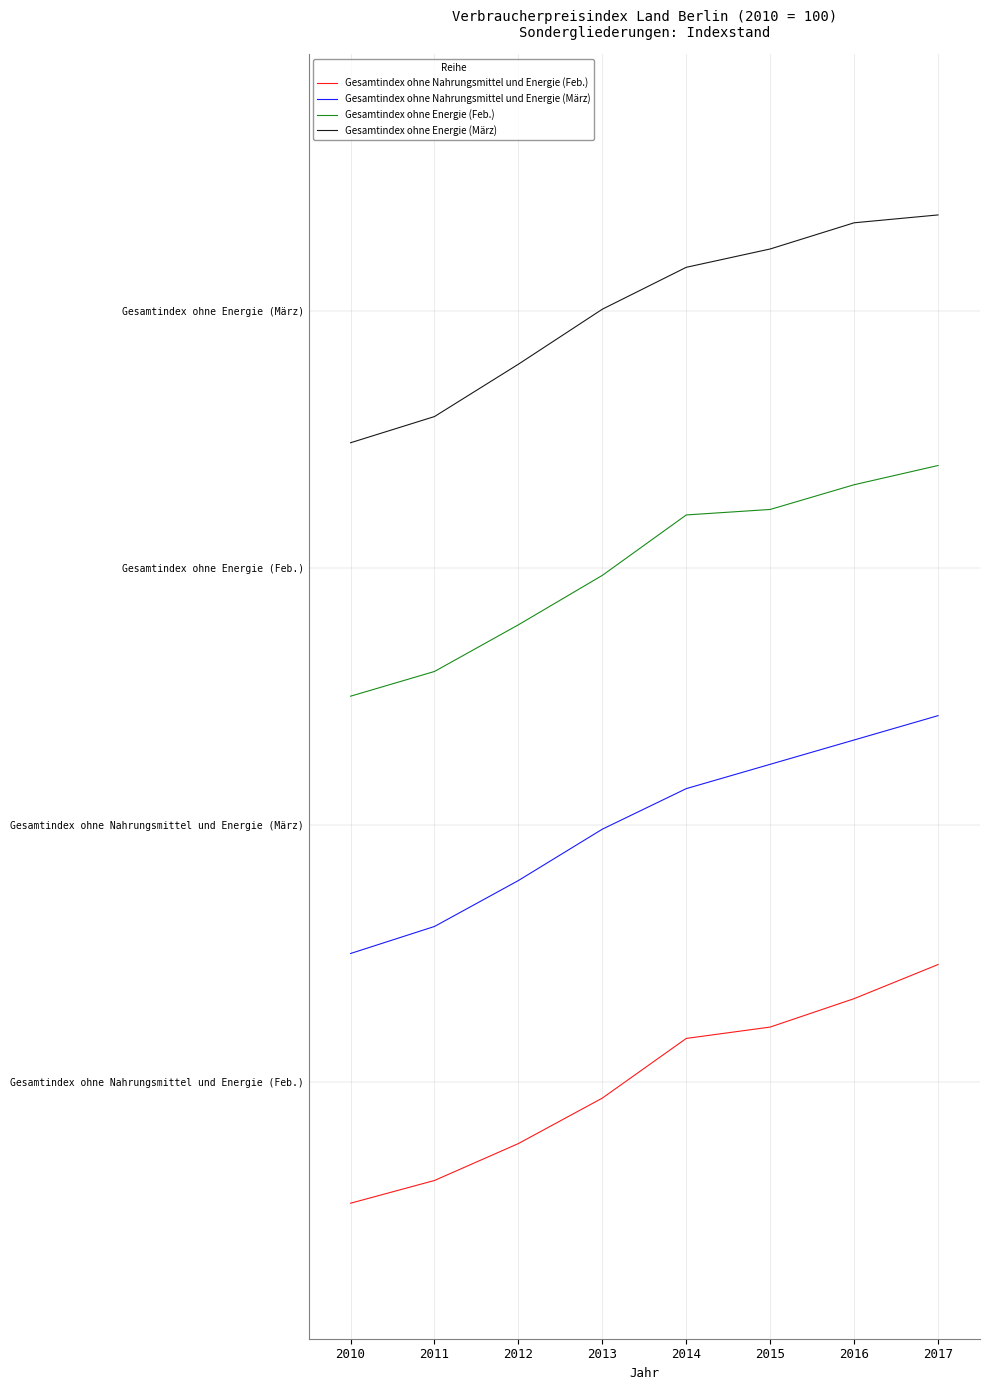

What is the difference between the Gesamtindex ohne Energie (Feb.) values at 2011 and 2017?

2.0